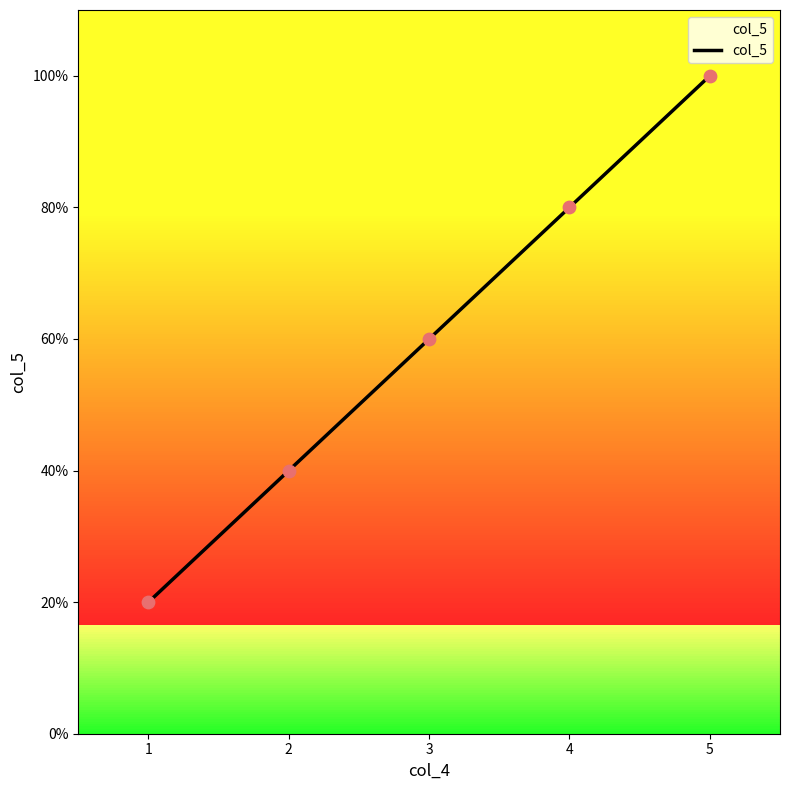

What is the change in value from 2 to 5?

+3